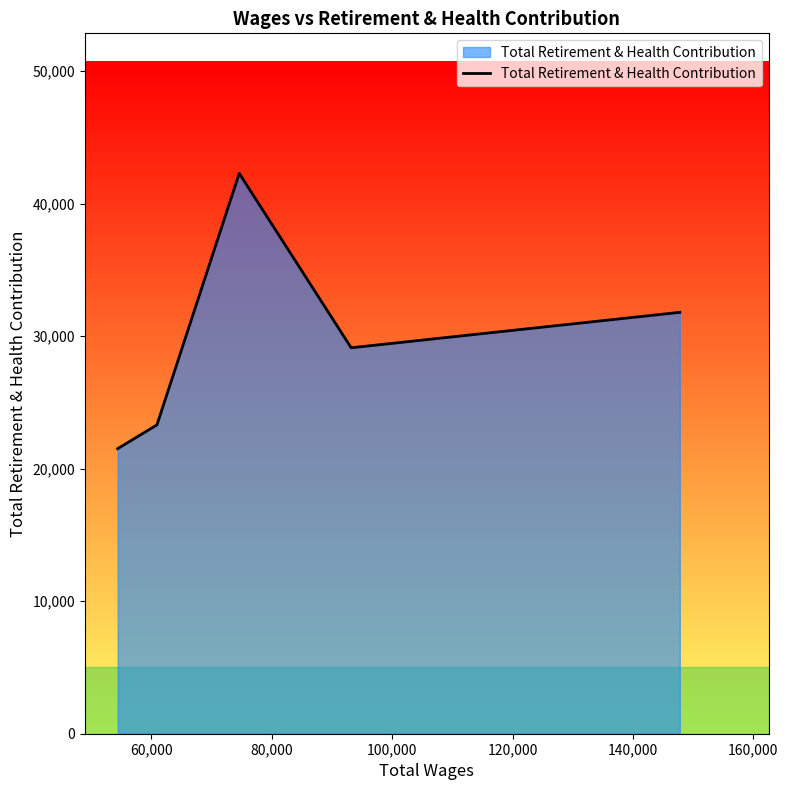

What is the sum of all values?

148044